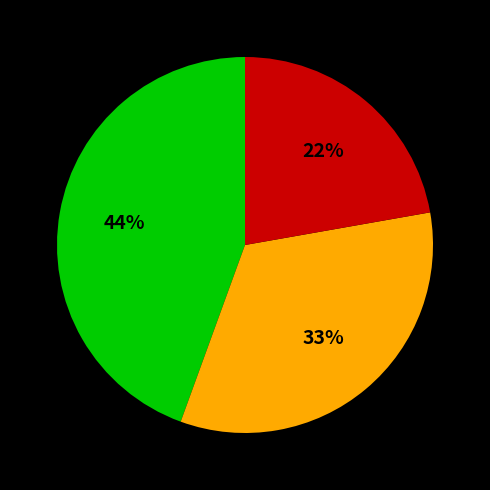

To the nearest percent, what is the average slice percentage?

33%